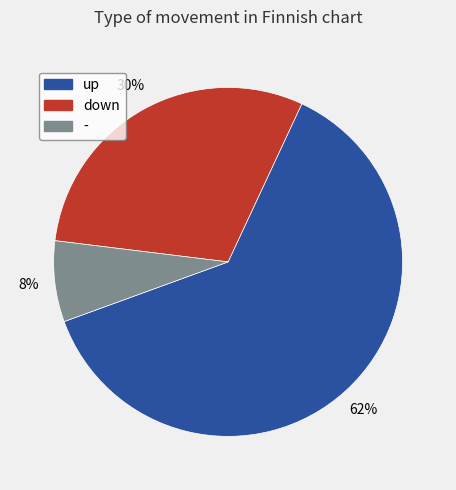

What percentage is the up slice, to the nearest percent?

62%